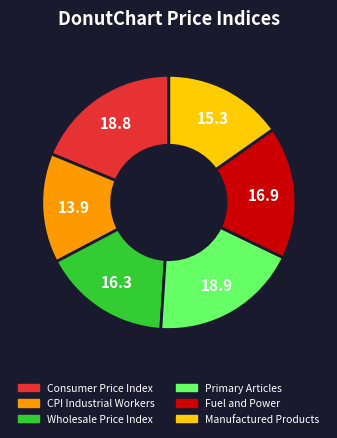

Is there a majority slice in this chart?

No